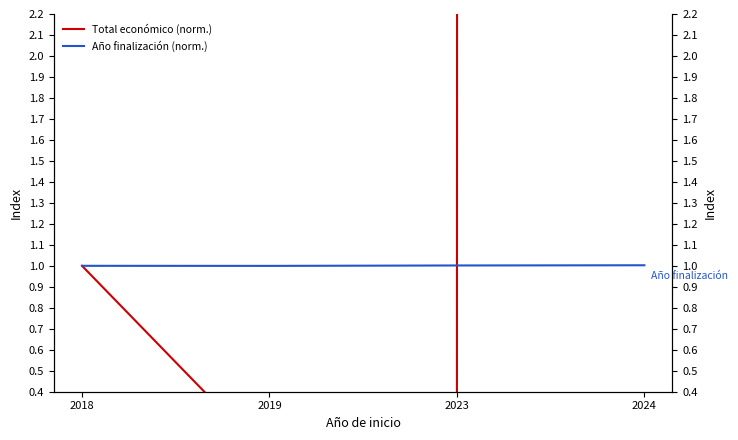

The value of Total económico (norm.) at 2018 is 0.6. True or false?

False